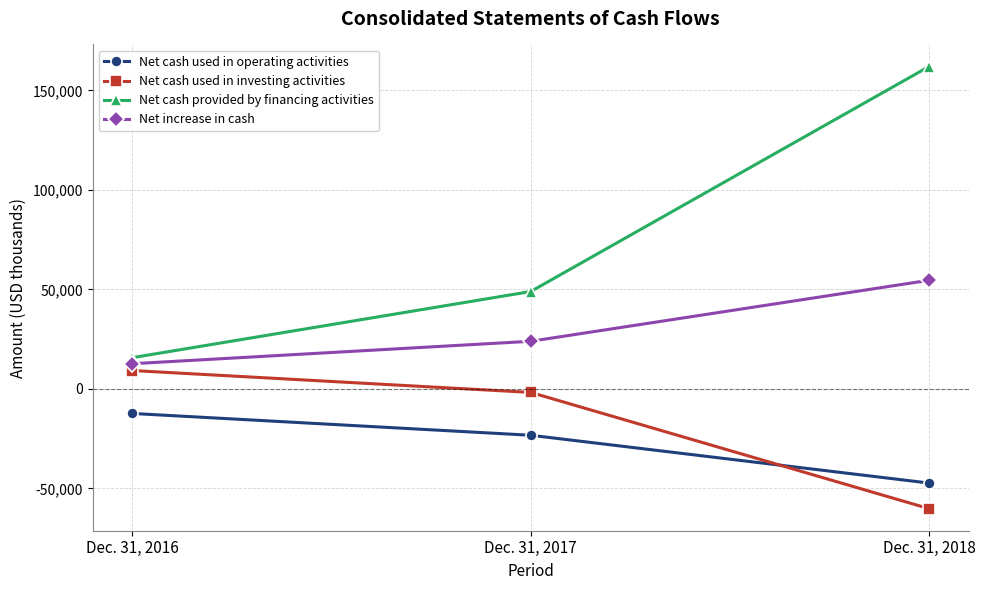

Rank the series by their maximum value, from highest to lowest.

Net cash provided by financing activities, Net increase in cash, Net cash used in investing activities, Net cash used in operating activities